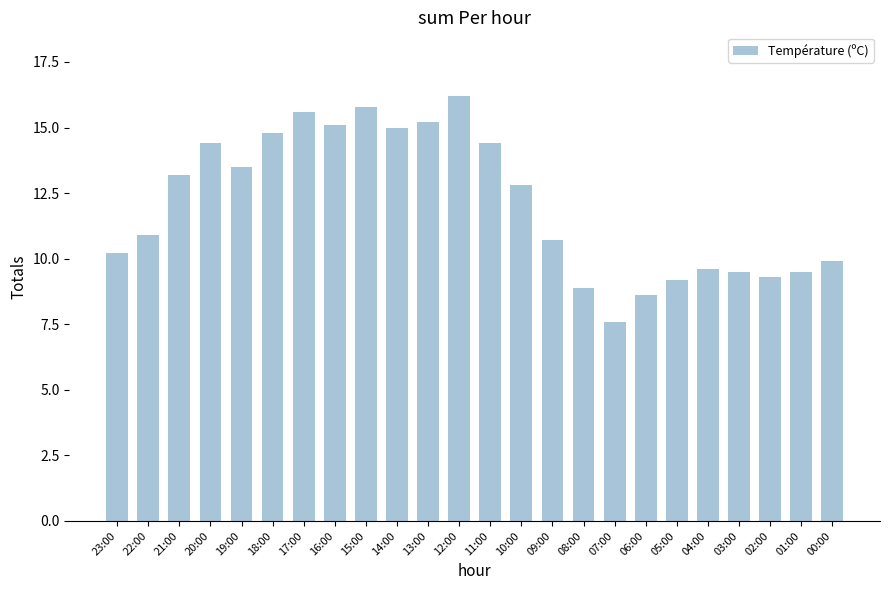

How many values exceed 12?

12